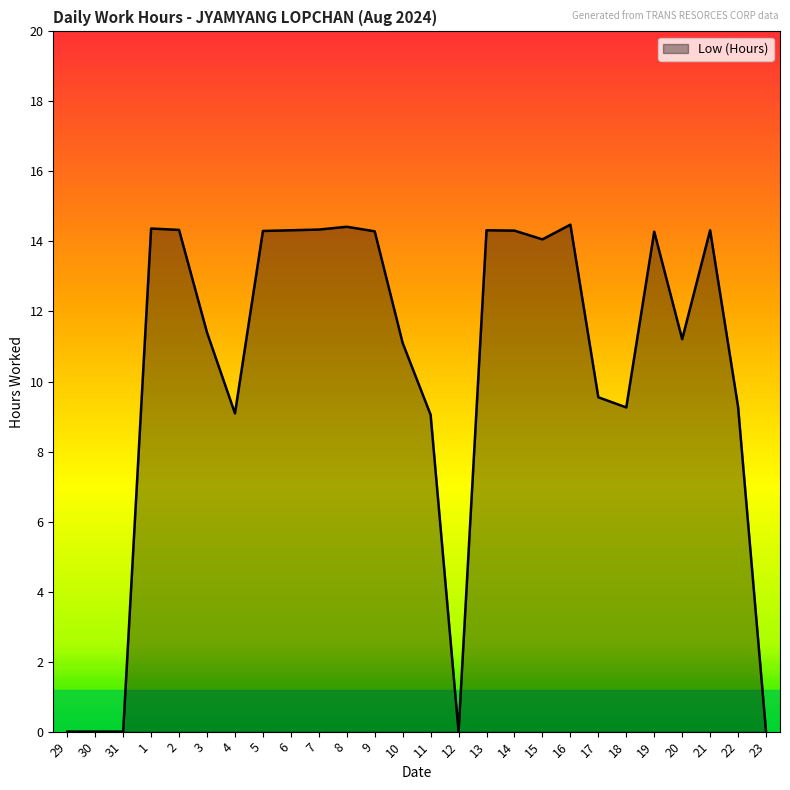

What is the difference between the maximum and second lowest values?

14.5